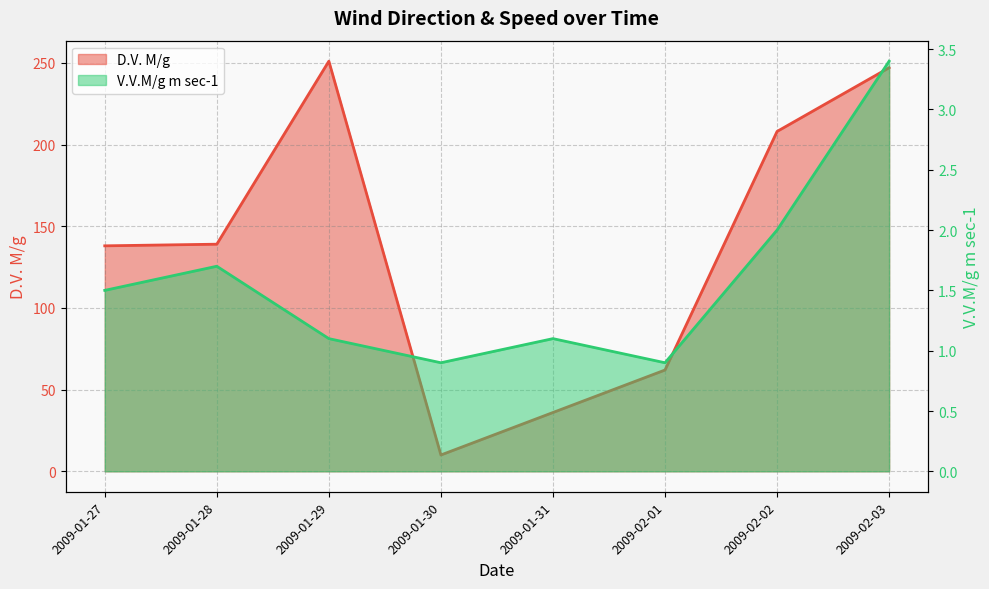

What is the minimum value for D.V. M/g?

10.0